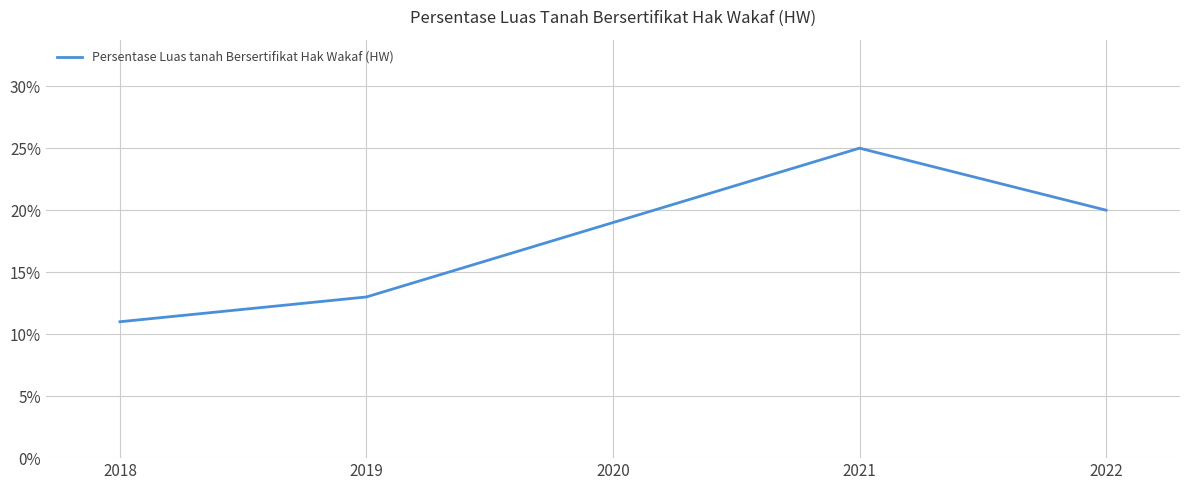

At which category does the data reach its first local peak?

2021